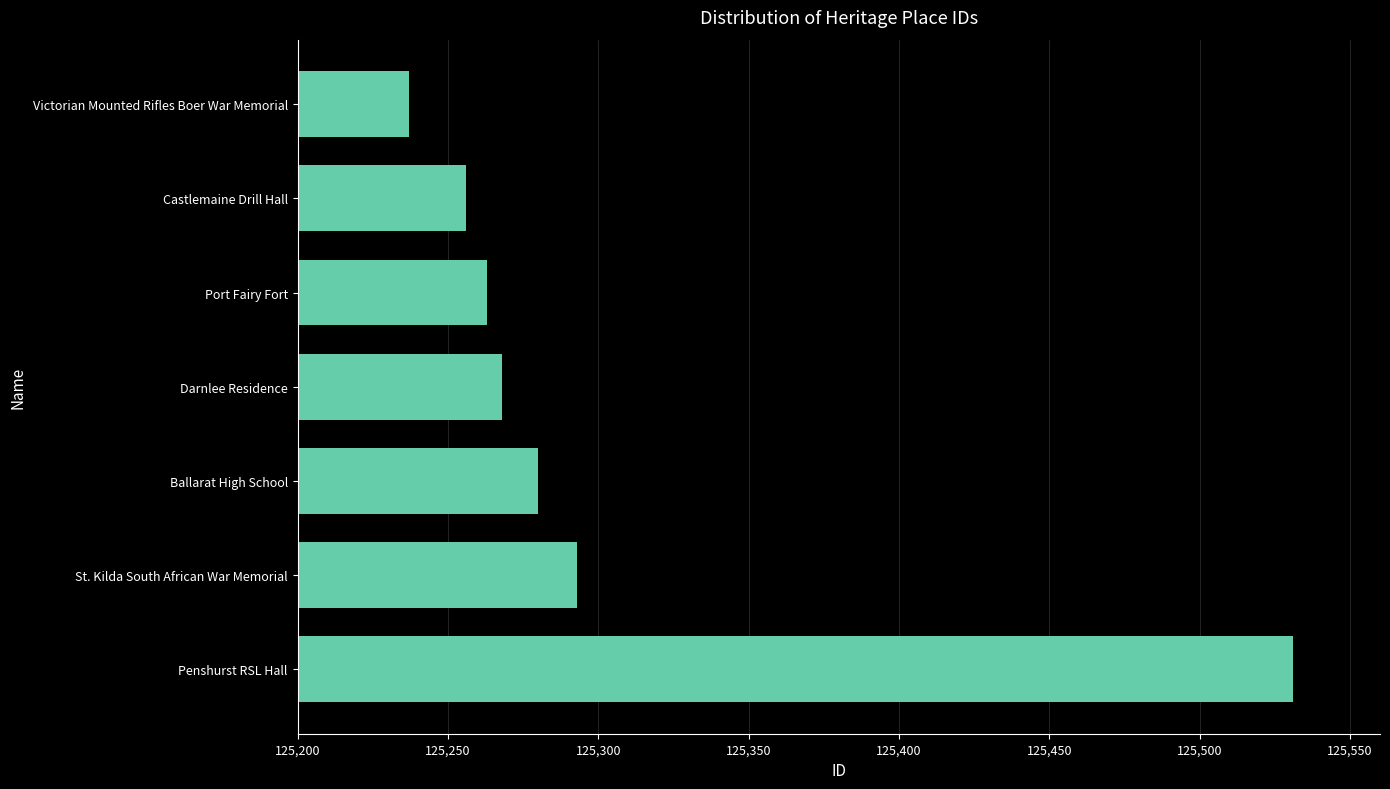

The value at Victorian Mounted Rifles Boer War Memorial is 209277. True or false?

False